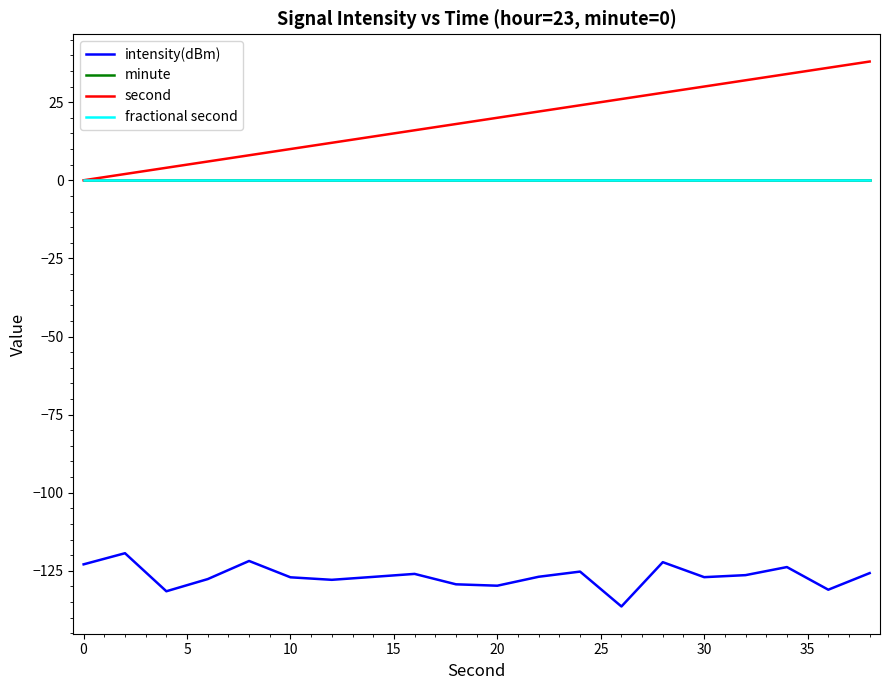

Does the chart have visible grid lines?

No